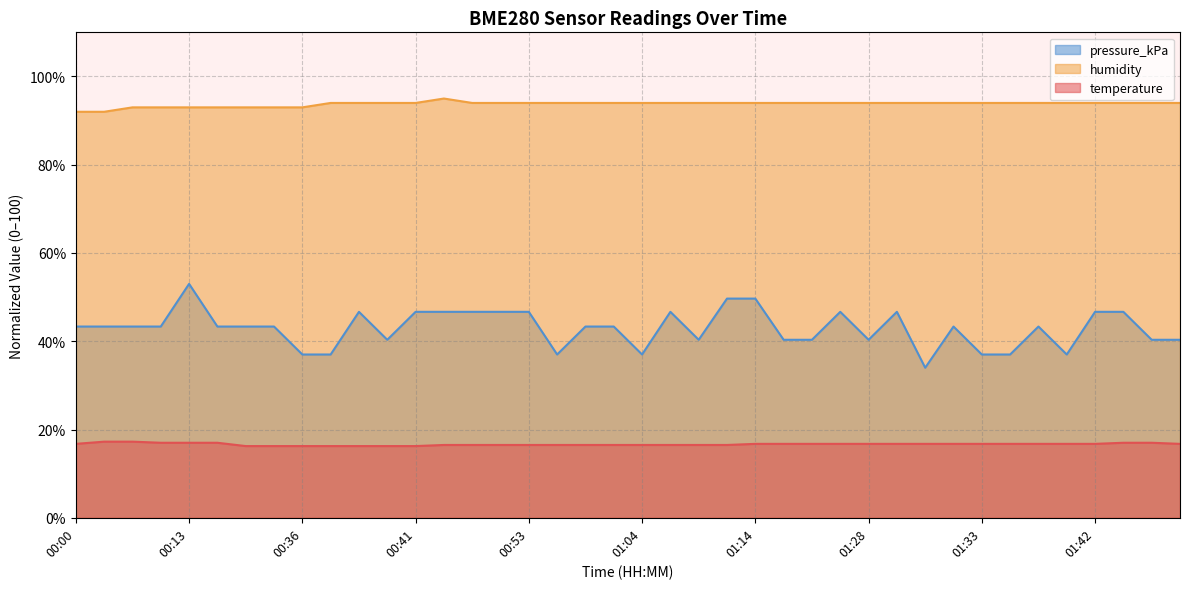

The value of pressure_kPa at 01:29 is 46.7. True or false?

True